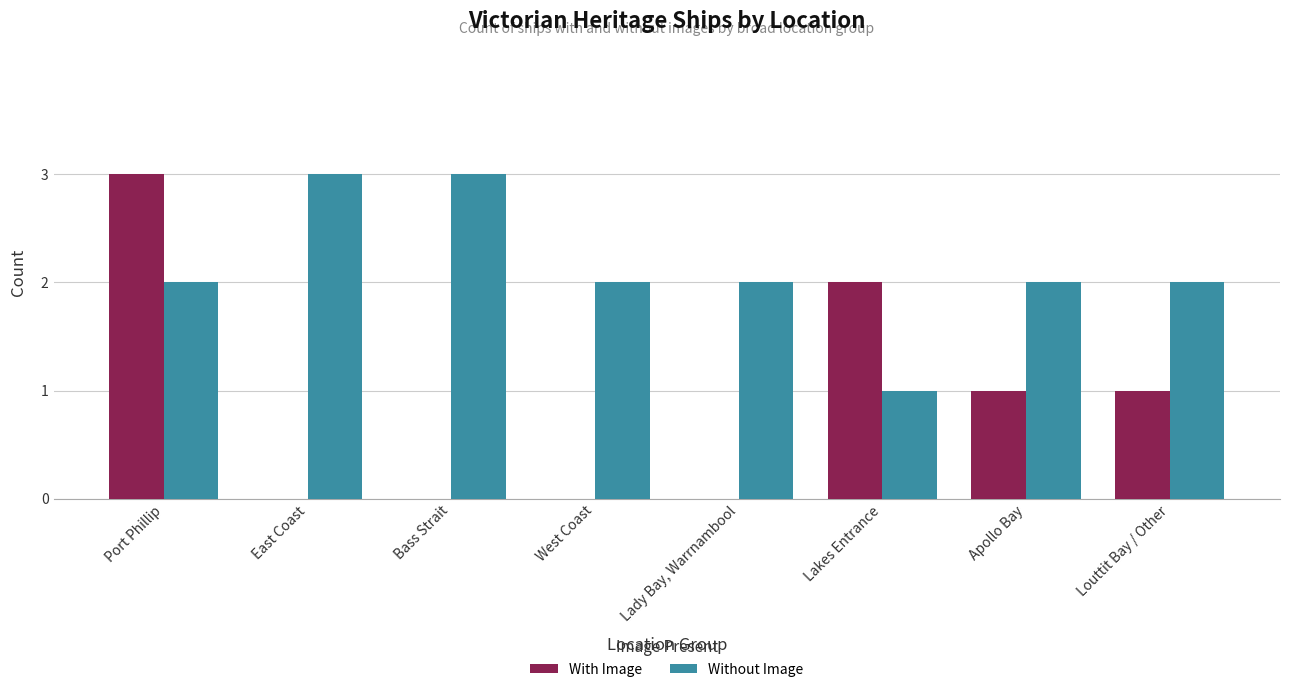

Are the bars grouped side by side (vs. stacked)?

Yes